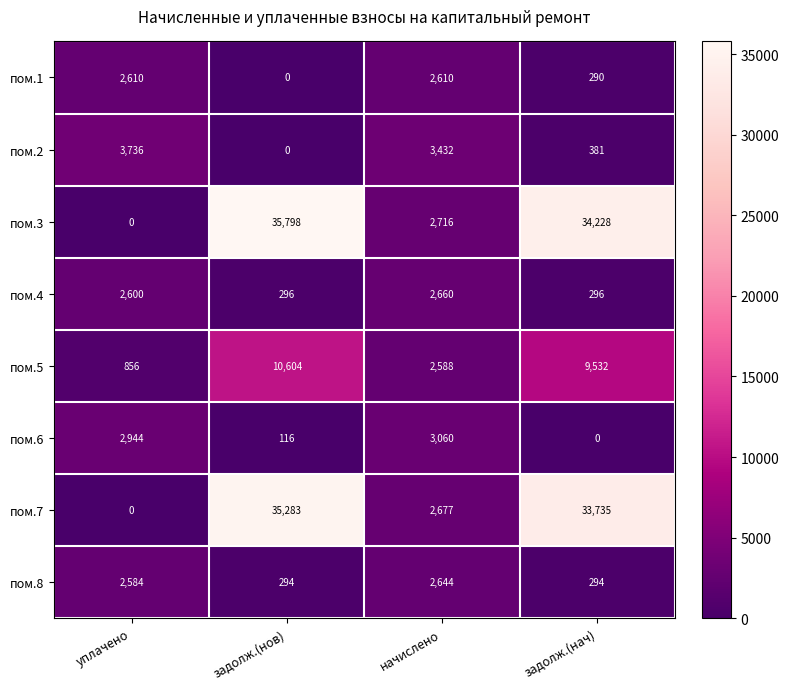

At how many categories does at least one series exceed 32388?

2